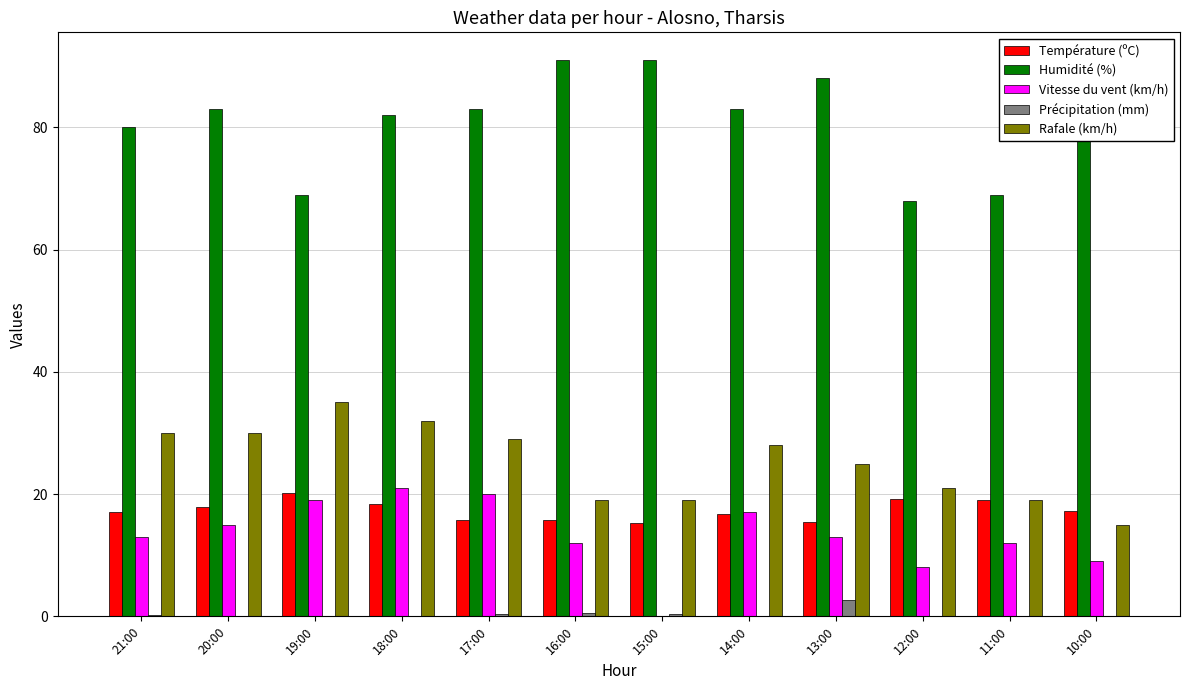

Which series changed the most between 19:00 and 12:00?

Rafale (km/h)